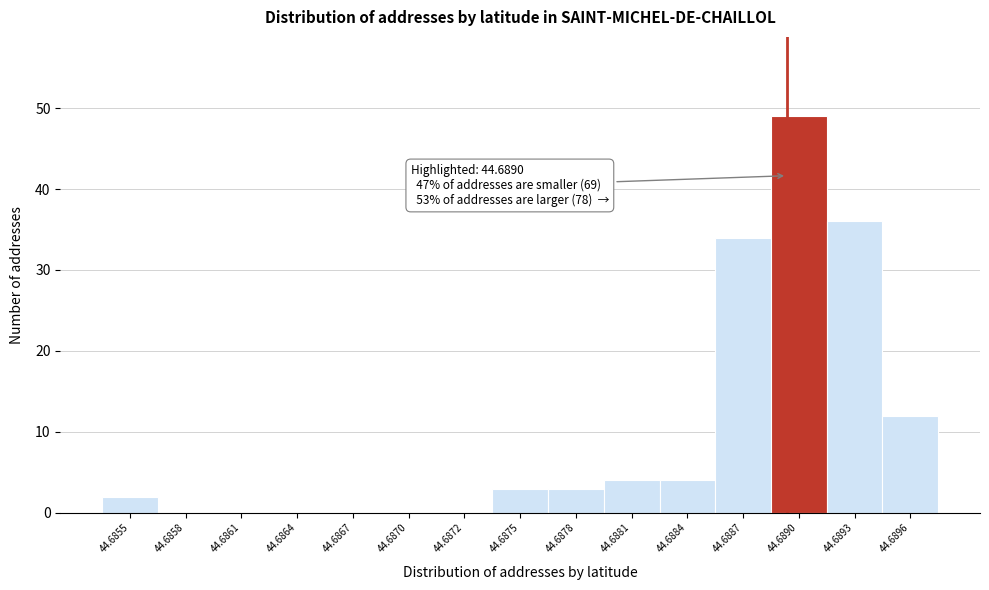

Reading right to left, extract all data points from this chart.

44.6896=12	44.6893=36	44.6890=49	44.6887=34	44.6884=4	44.6881=4	44.6878=3	44.6875=3	44.6872=0	44.6870=0	44.6867=0	44.6864=0	44.6861=0	44.6858=0	44.6855=2